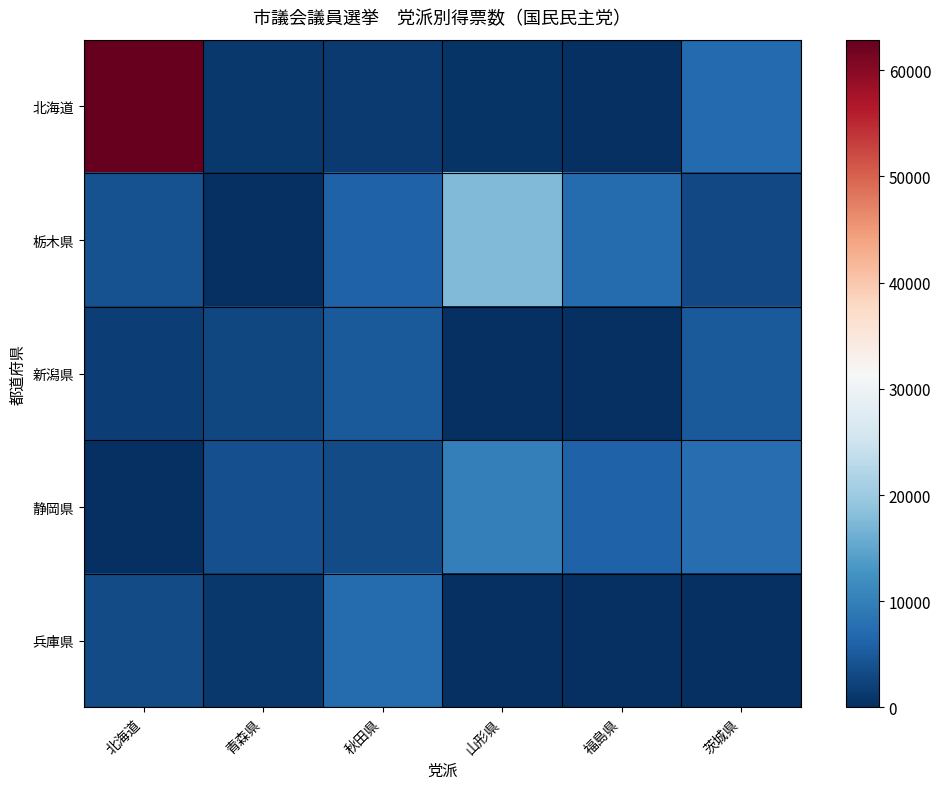

Reading left to right, extract all data points from this chart.

北海道: 北海道=62883	青森県=1075	秋田県=1277	山形県=627	福島県=0	茨城県=6888
栃木県: 北海道=4077	青森県=0	秋田県=5958	山形県=17509	福島県=7350	茨城県=2969
新潟県: 北海道=1729	青森県=2907	秋田県=5140	山形県=0	福島県=0	茨城県=4992
静岡県: 北海道=0	青森県=3688	秋田県=3375	山形県=9977	福島県=6046	茨城県=7525
兵庫県: 北海道=3267	青森県=1215	秋田県=7143	山形県=0	福島県=0	茨城県=0